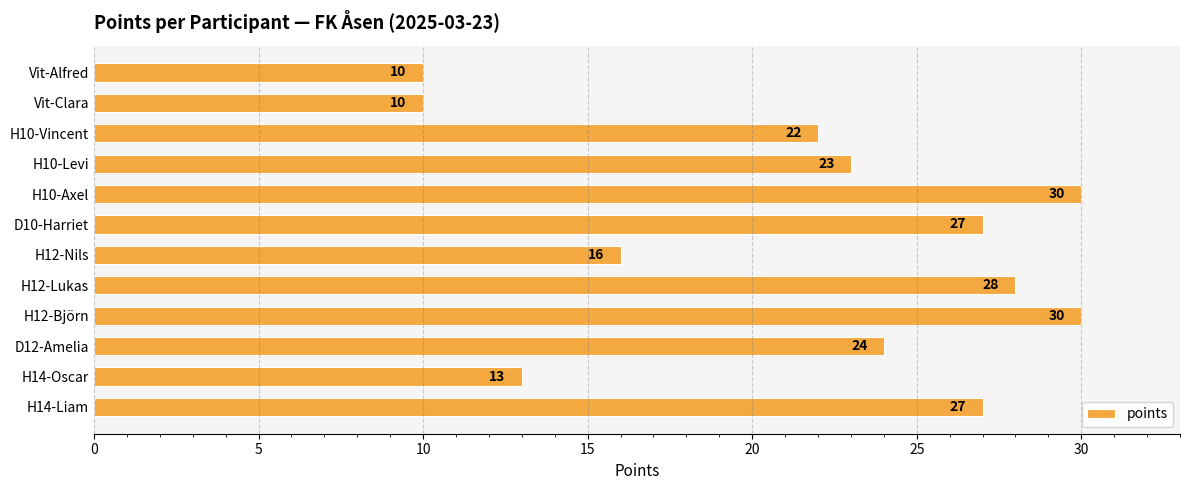

What is the ratio of the value at Vit-Alfred to the value at H14-Liam?

0.4